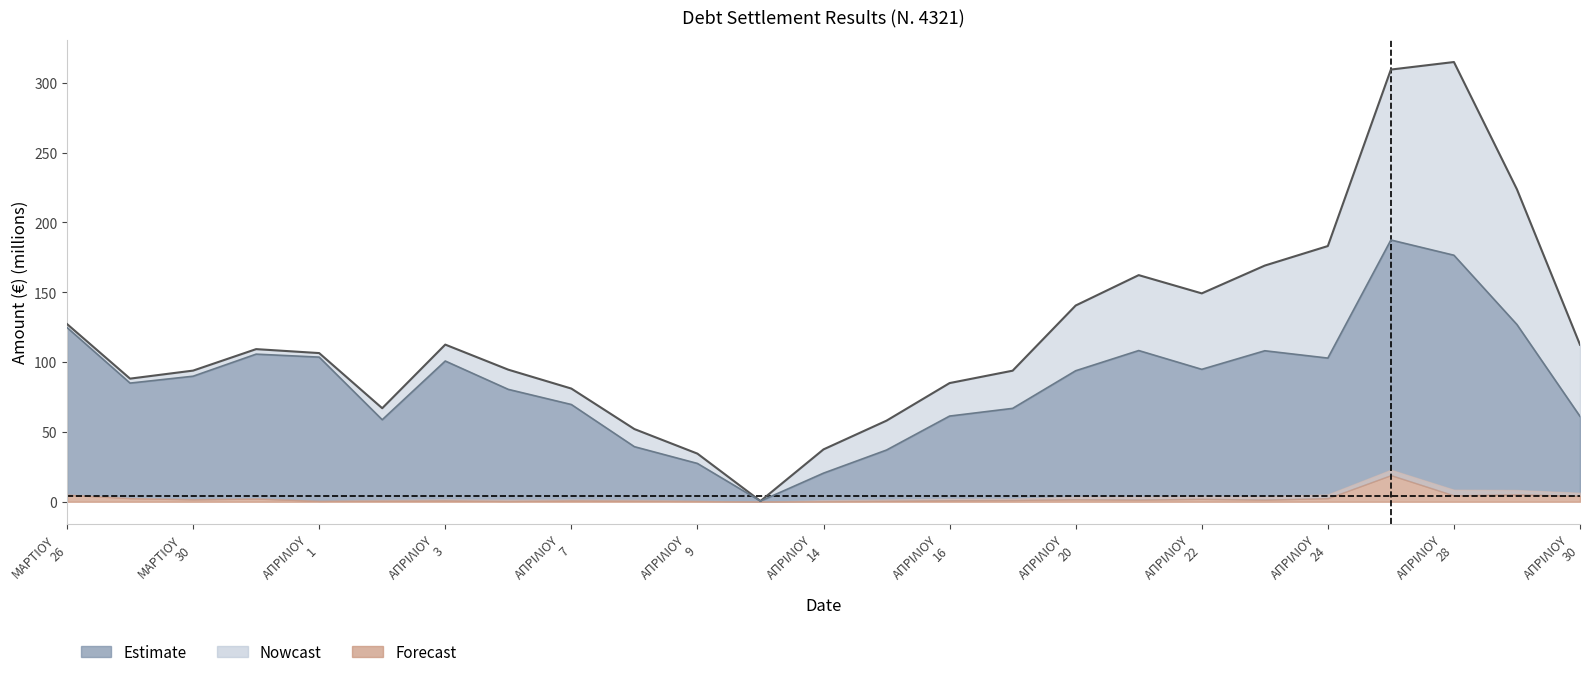

True or false: IKA Debt and Total Debt intersect in this chart.

False